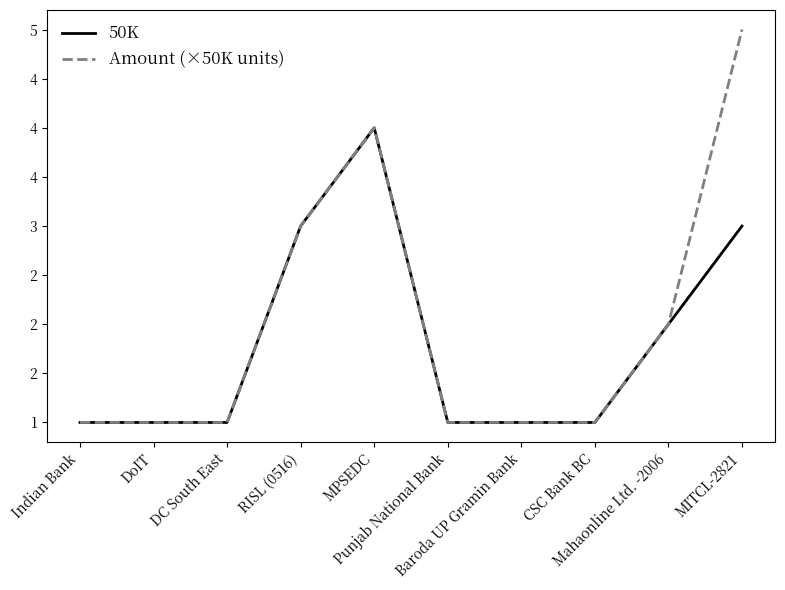

Is it true that 50K equals 1 at Baroda UP Gramin Bank?

True